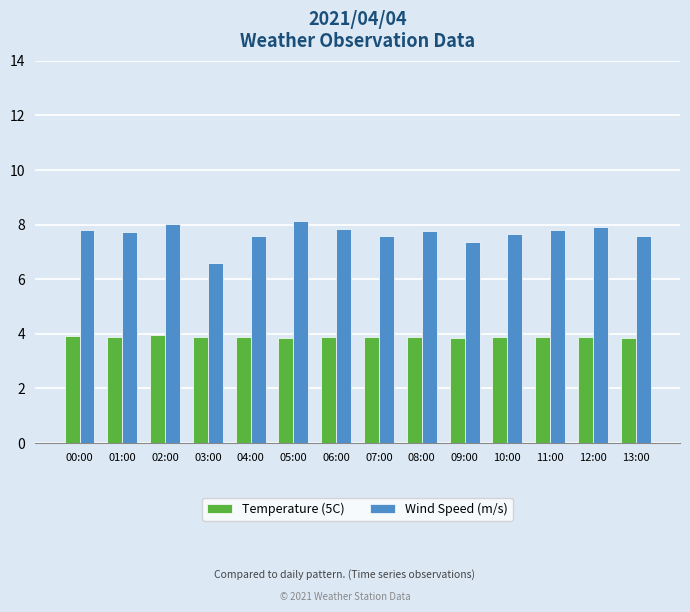

Where does the Wind Speed (m/s) series first go above 7?

00:00